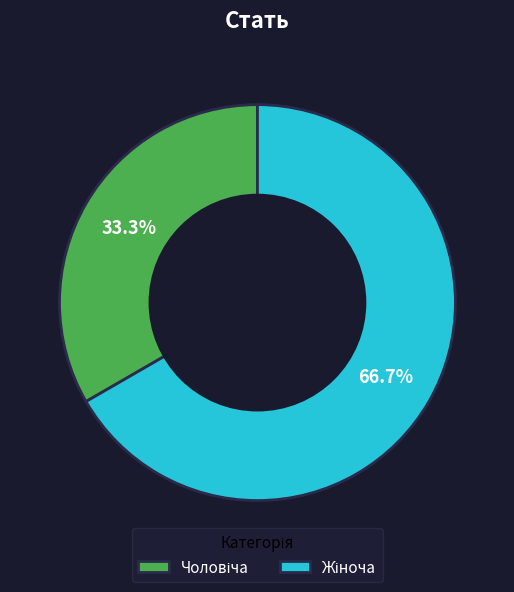

Is there a majority slice in this chart?

Yes